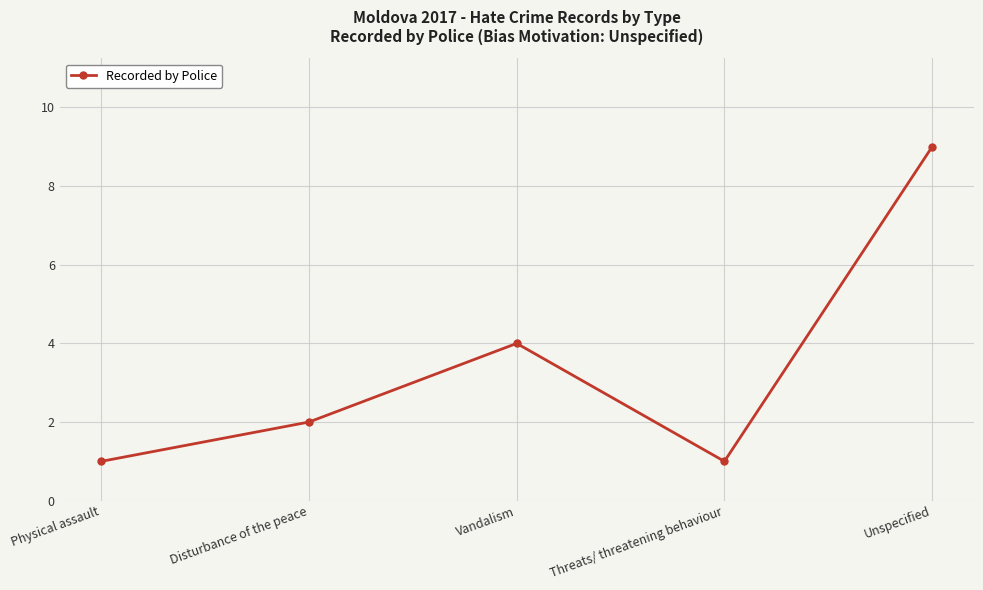

How many distinct data groups are displayed?

1